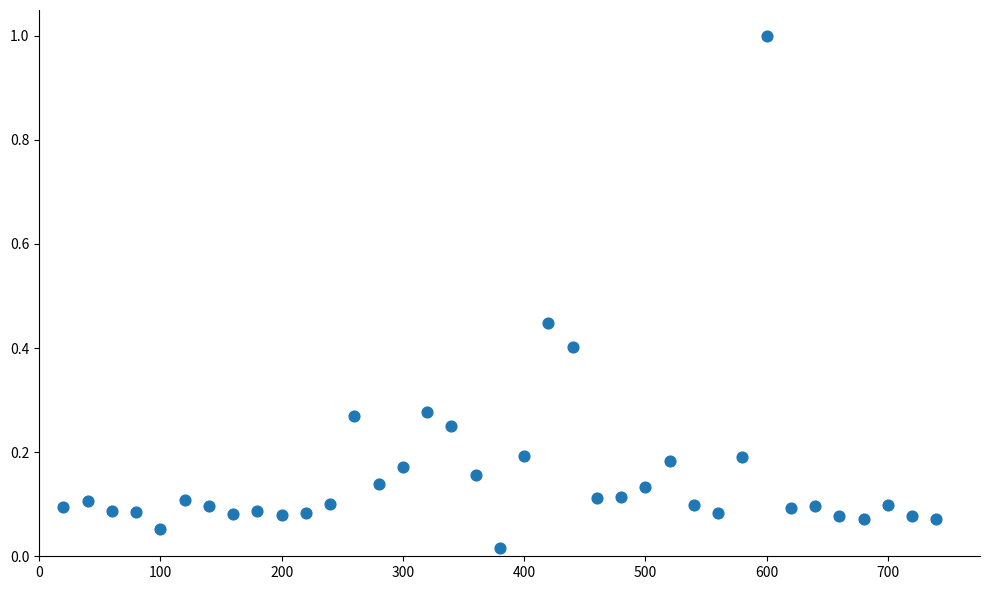

What is the range of X values (max minus min)?

720.0